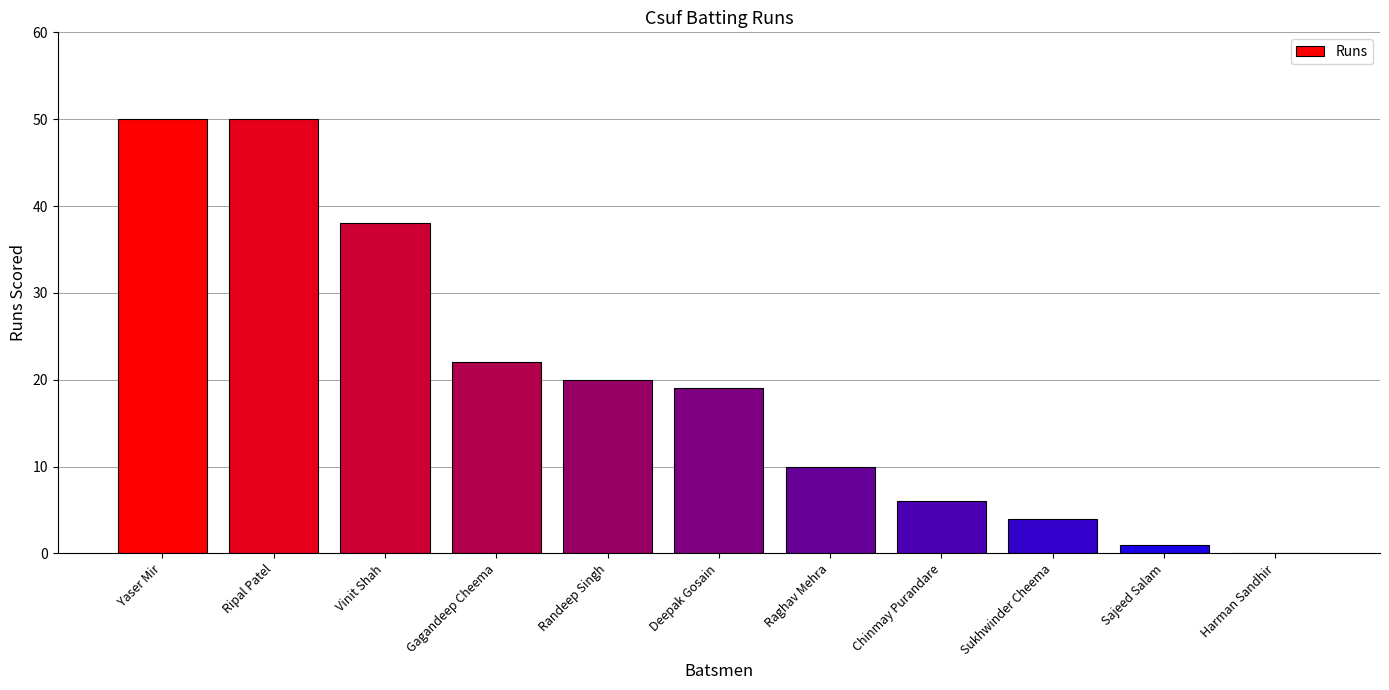

What is the change in value from Yaser Mir to Raghav Mehra?

-40